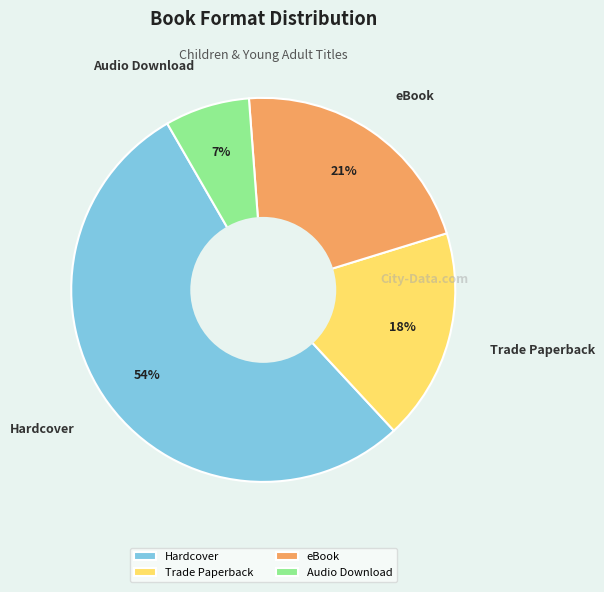

Which slice is the smallest?

Audio Download